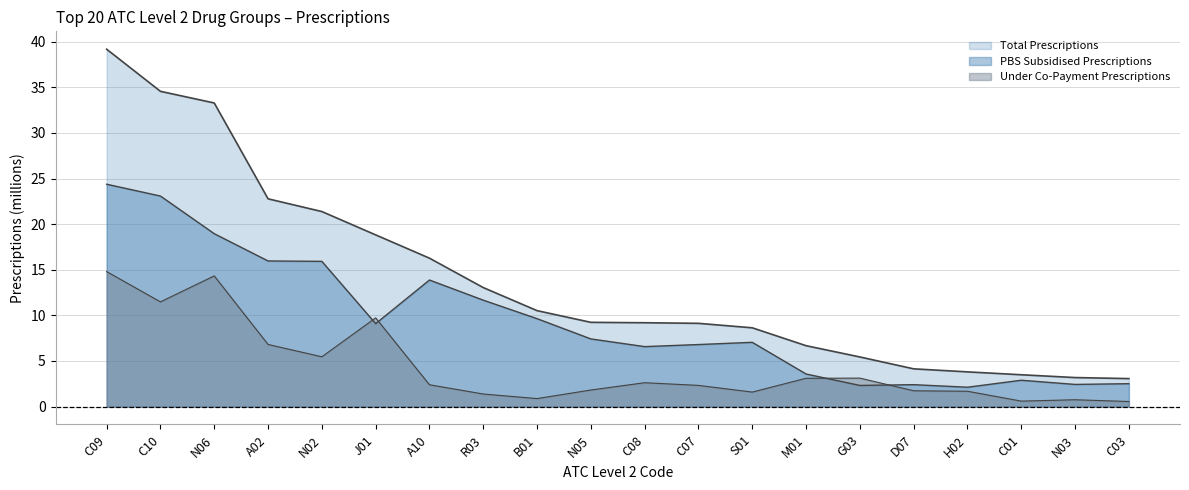

How many series are shown in this chart?

3